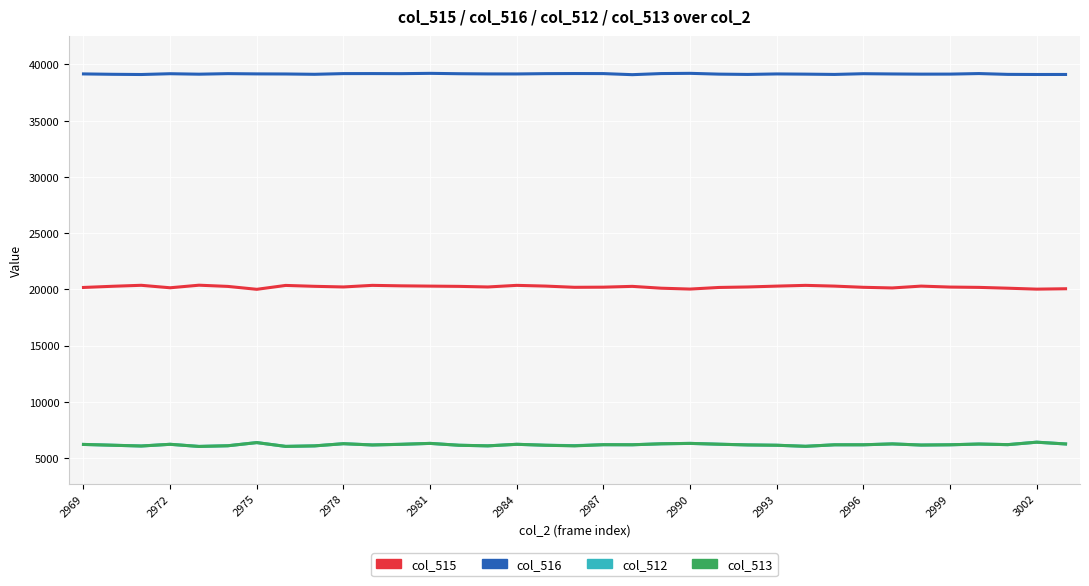

What is the lowest value of the col_515 series?

20003